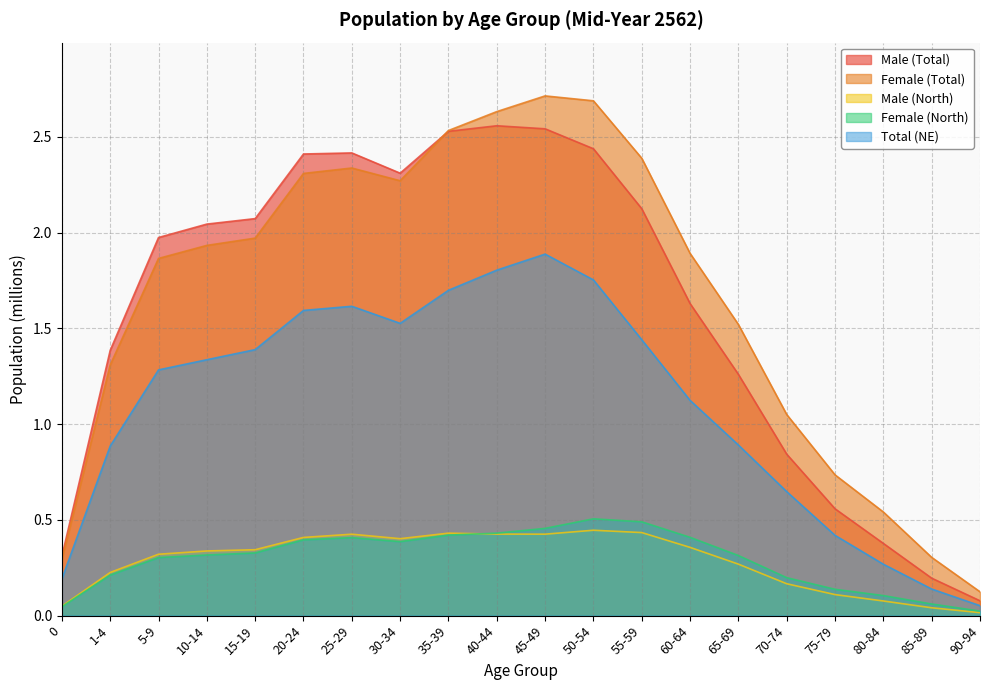

Is it true that Female (Total) equals 0.1 at 90-94?

False